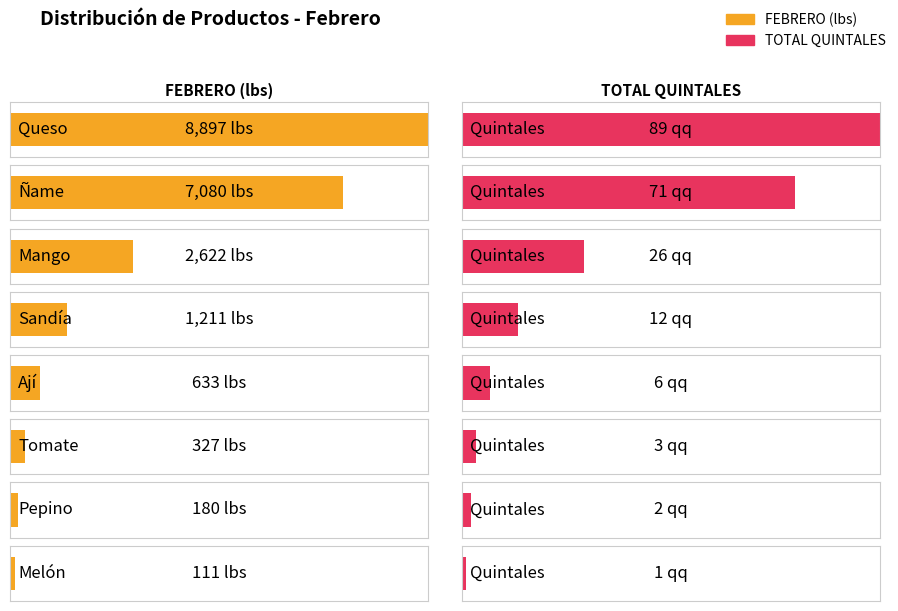

How many categories are shown in the chart?

8